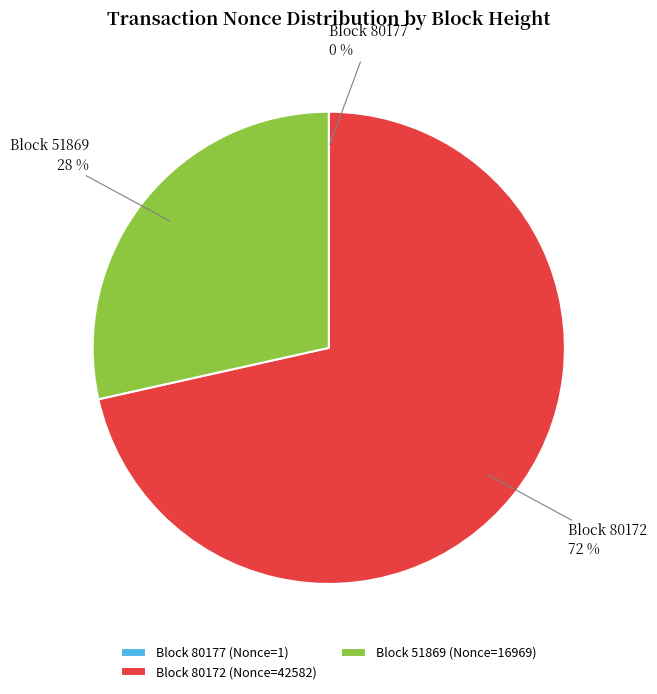

To the nearest percent, what is the difference between the largest and smallest slice percentages?

72%